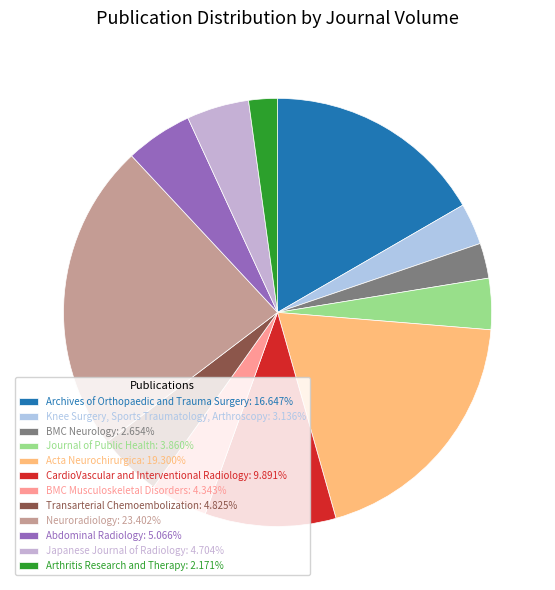

Does any single category account for the majority?

No